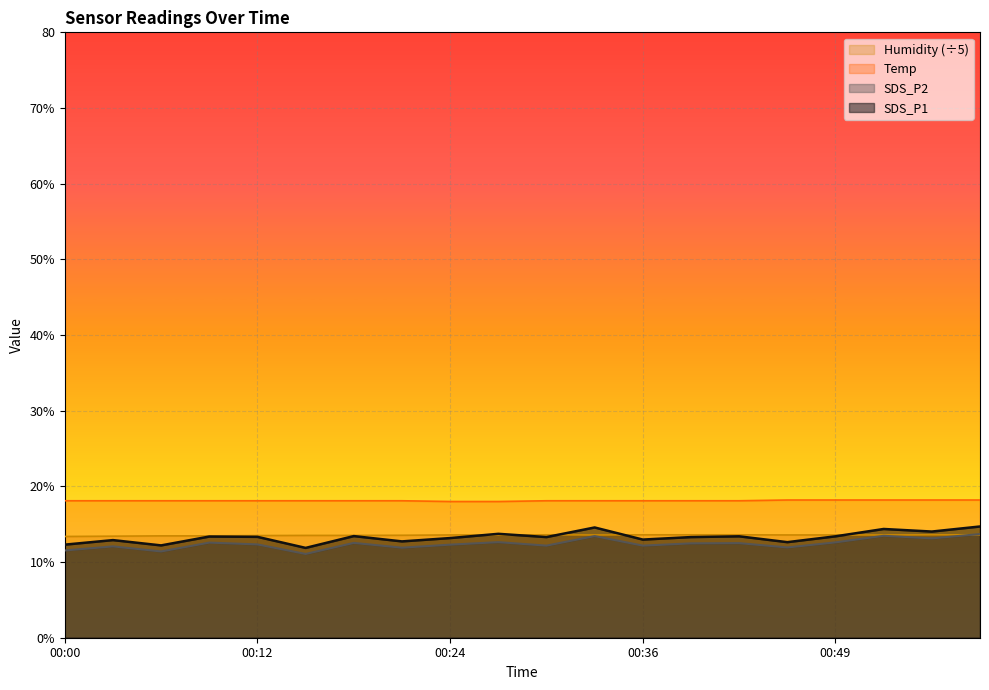

True or false: Humidity has a value of 13.5 at 00:06.

True